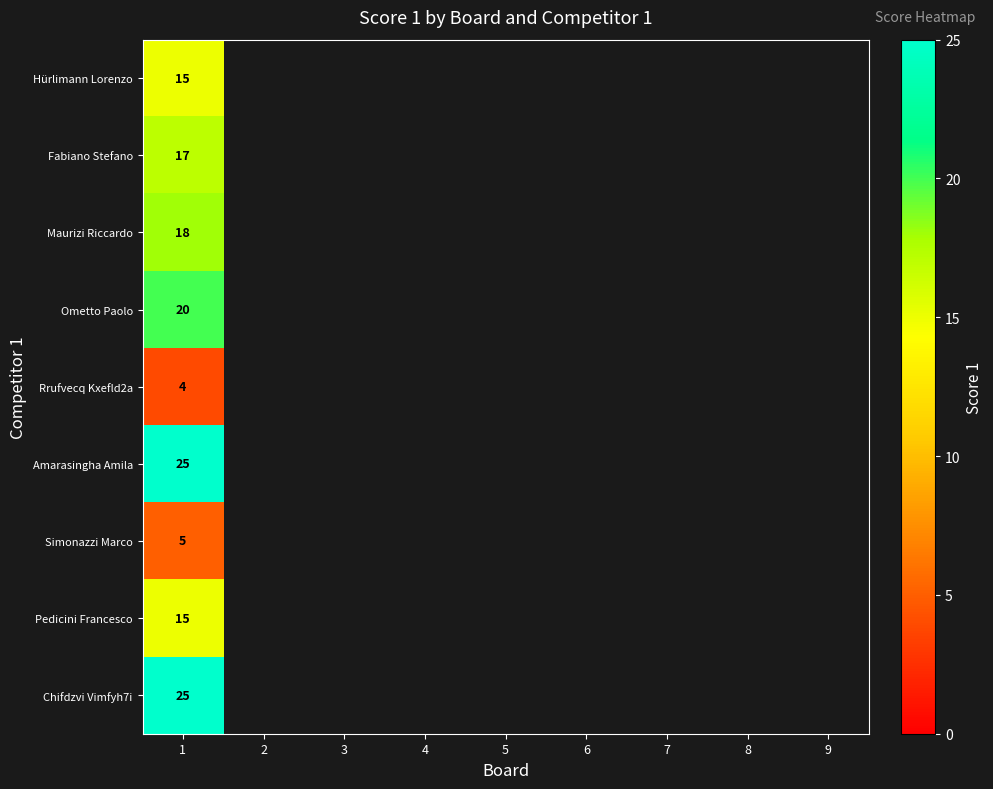

At which category does the chart reach its minimum across all series?

1